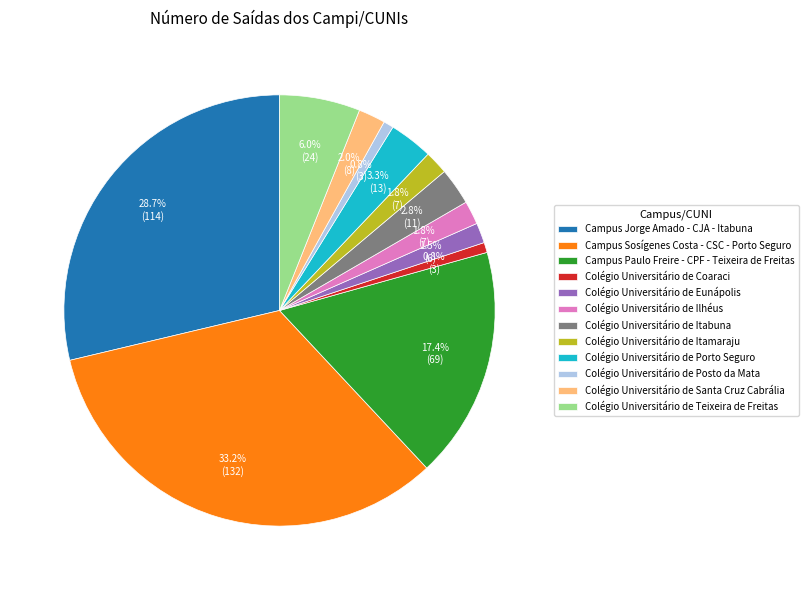

Does Campus Jorge Amado - CJA - Itabuna represent more than half of the total?

No